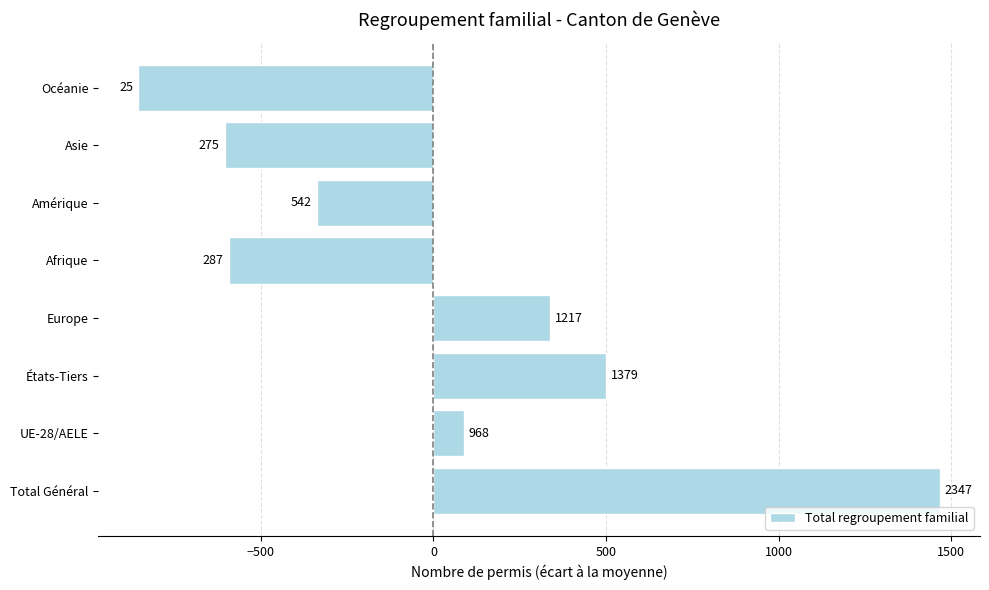

How many bars are there in total?

8